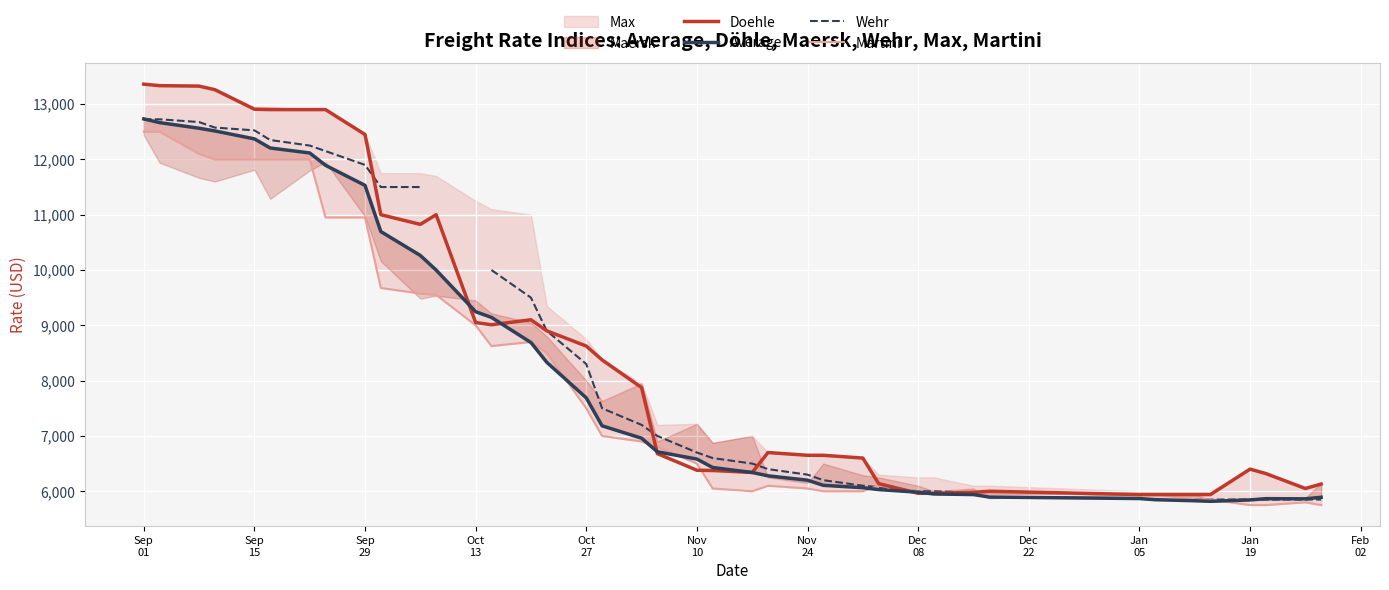

How many interior local valleys does the Average series have?

2